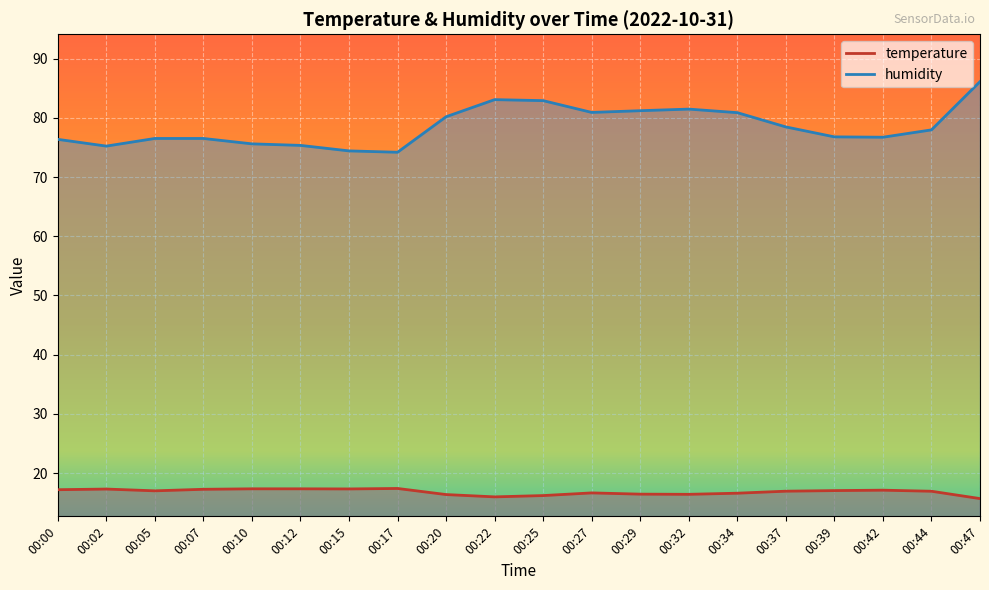

Is it true that humidity equals 132.7 at 00:07?

False